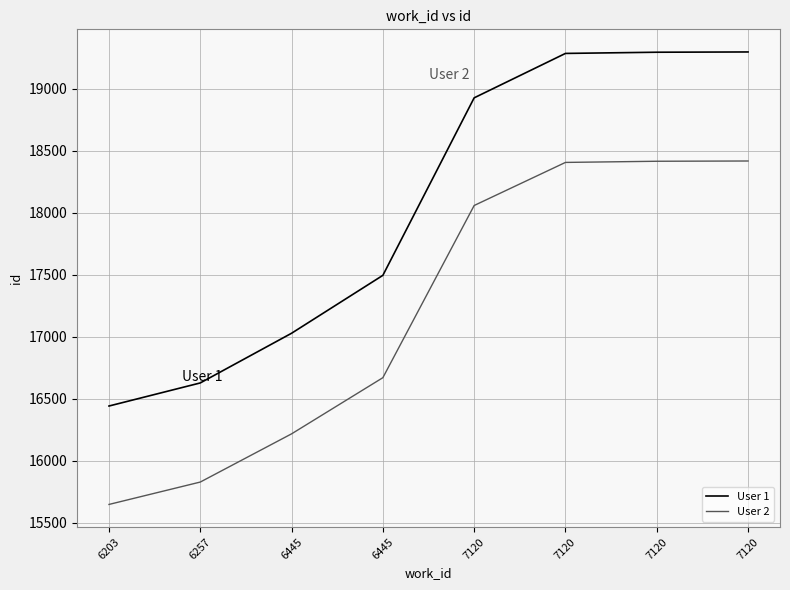

Is it true that User 1 equals 19284.8 at 7120?

True